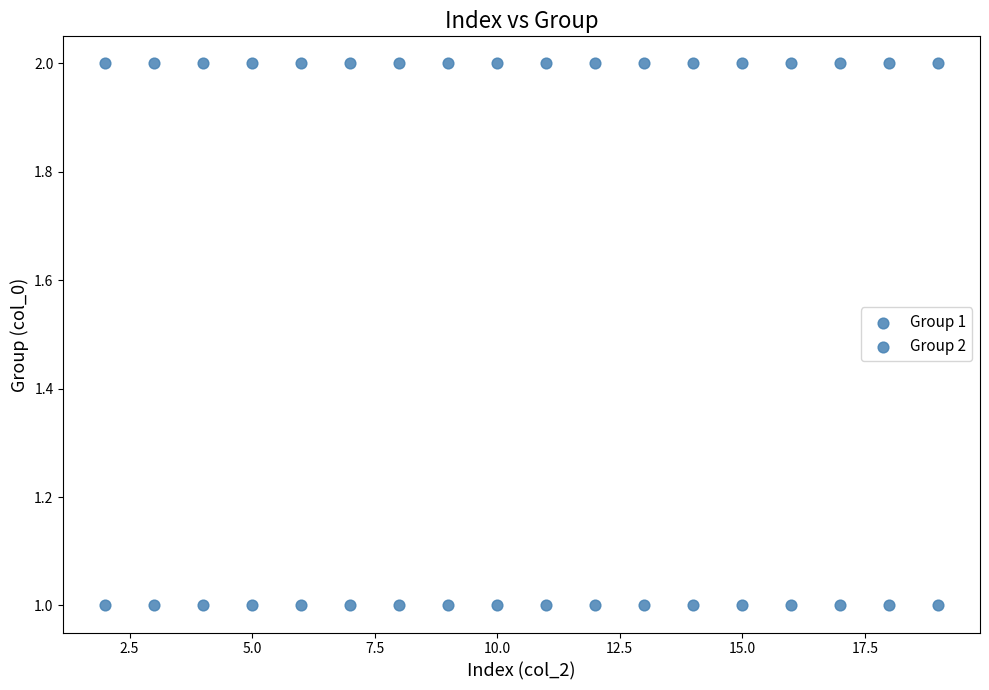

How many points are shown in the scatter plot?

36